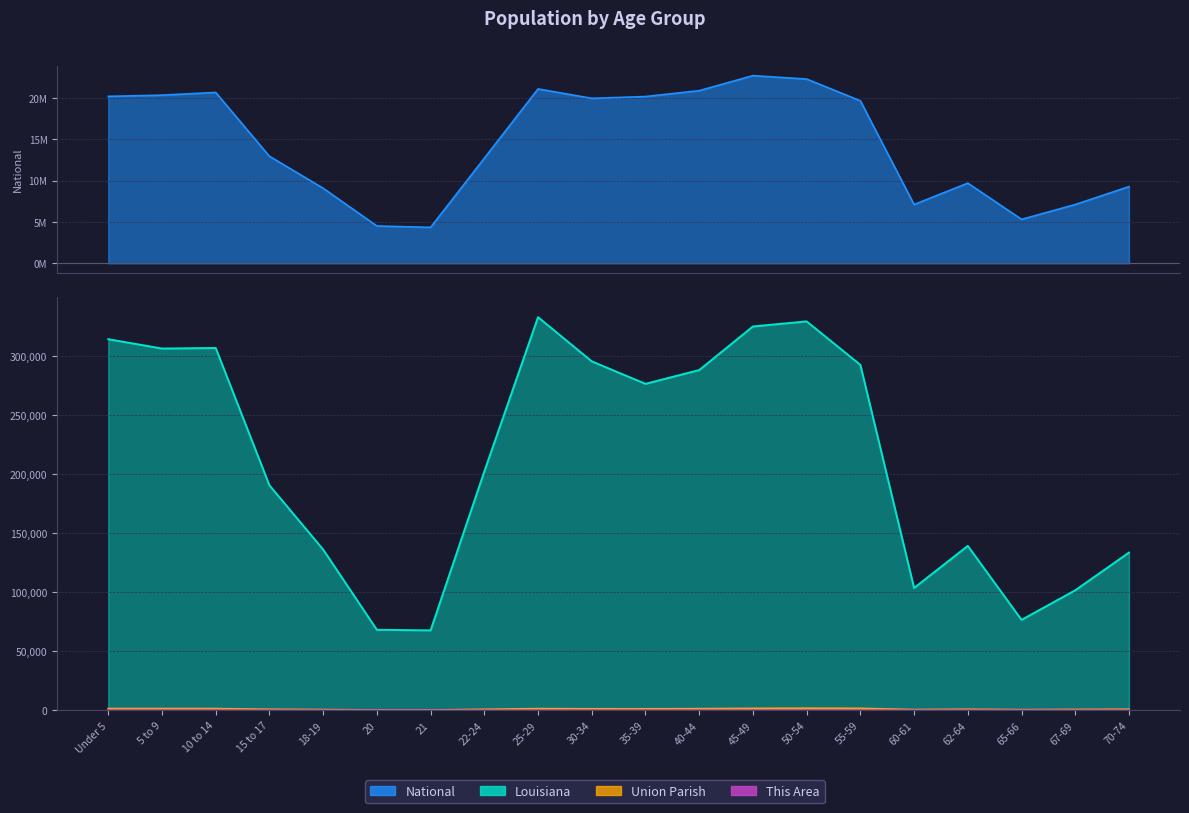

How many values in the National series exceed 19664805?

9